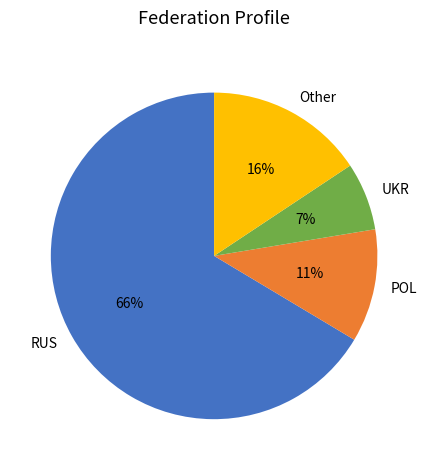

Rank the categories by value from highest to lowest.

RUS, Other, POL, UKR